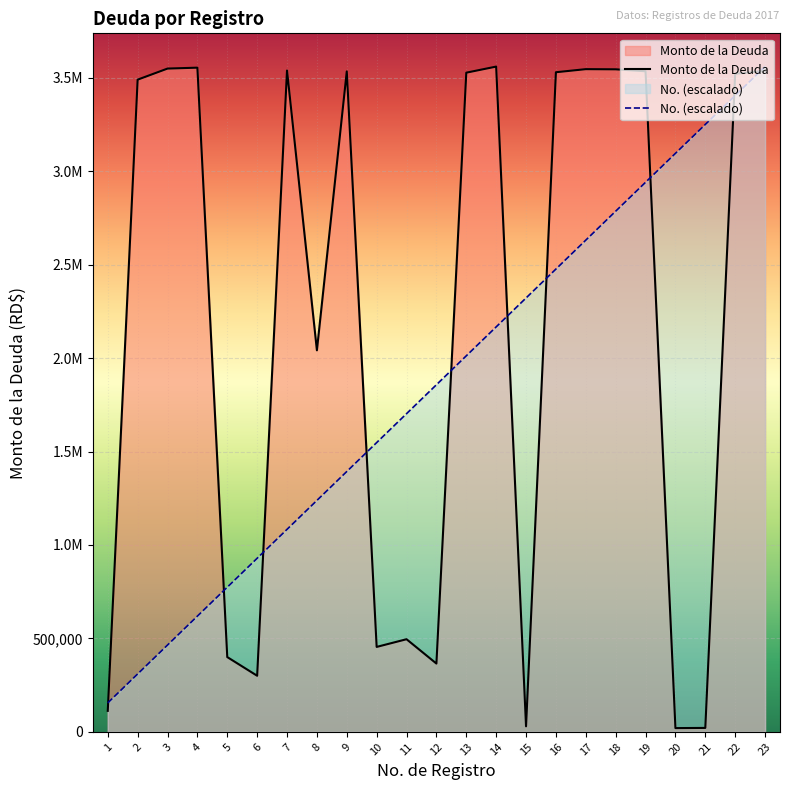

What is the greatest value displayed?

3560768.0